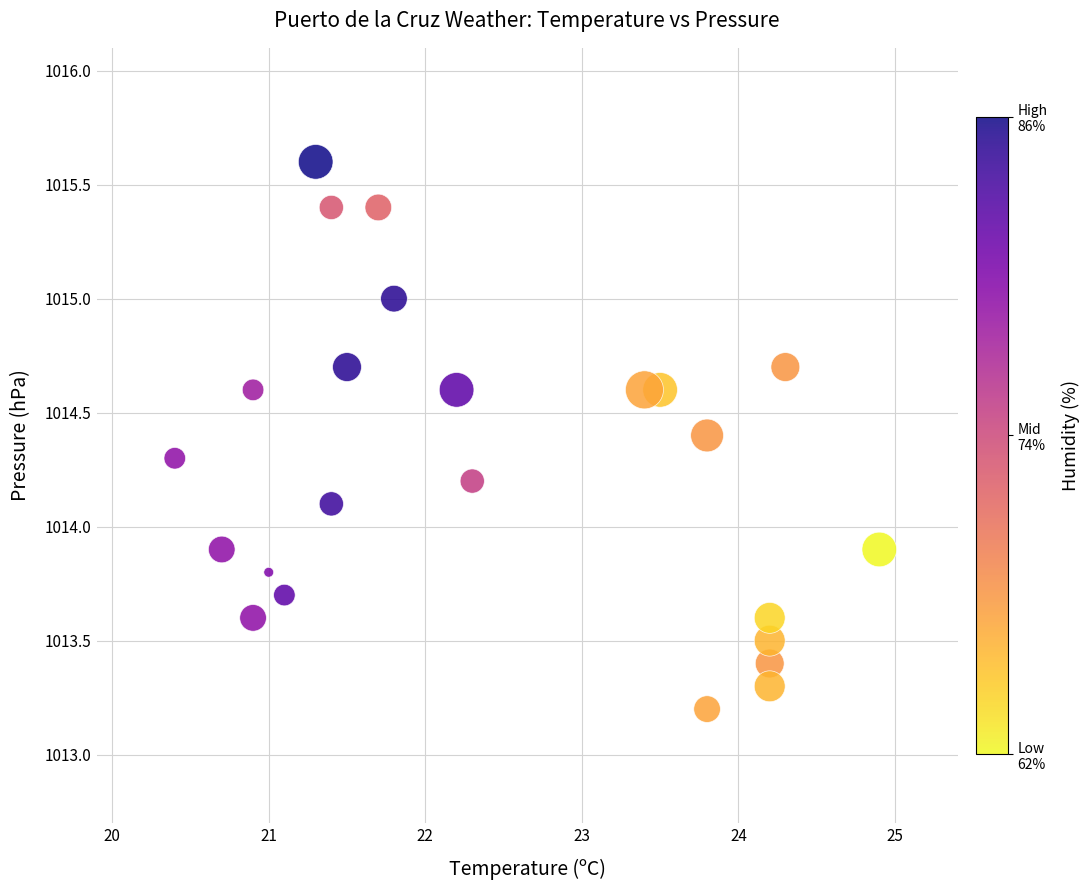

What is the range of Y values (max minus min)?

2.4